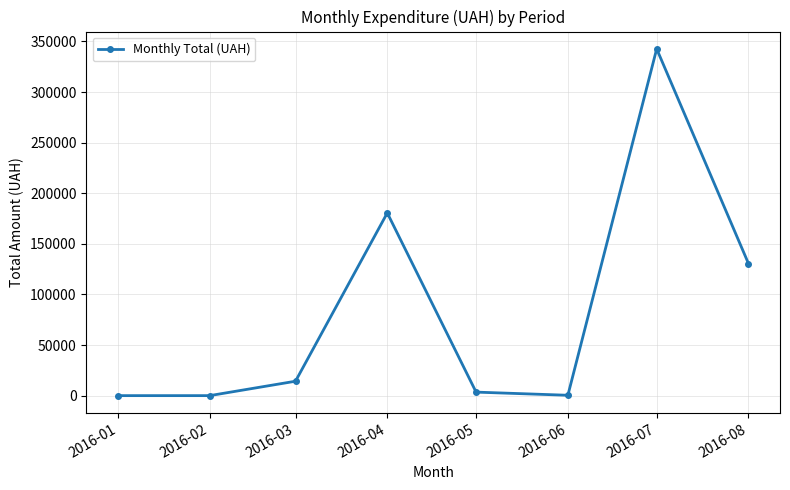

How many lines are shown in the chart?

1